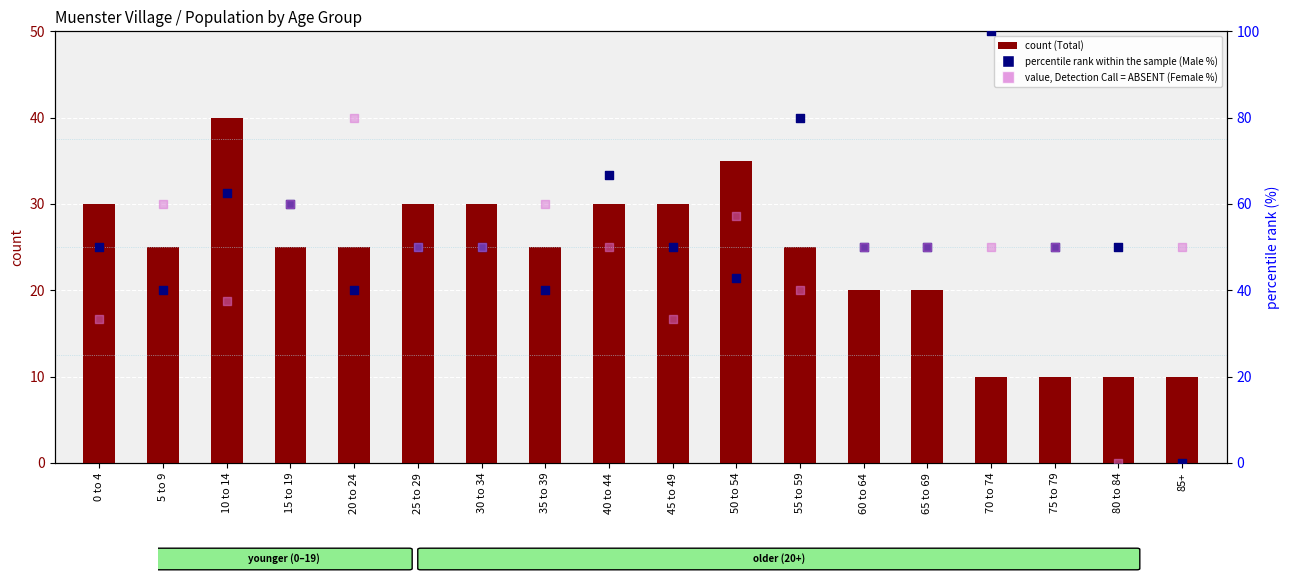

Which series contains the lowest Y value?

percentile rank within the sample